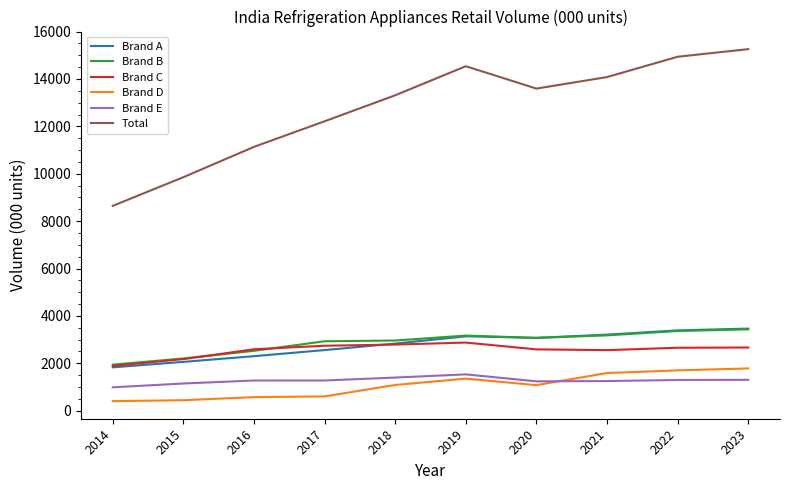

Is it true that Brand E equals 1958.4 at 2016?

False